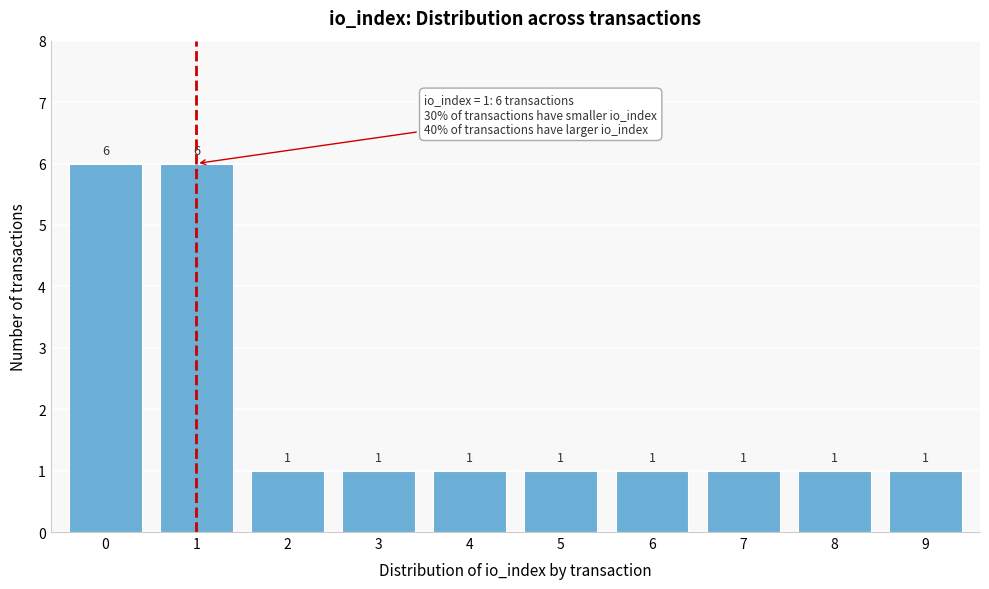

Reading left to right, list all the values displayed in this chart.

6	6	1	1	1	1	1	1	1	1